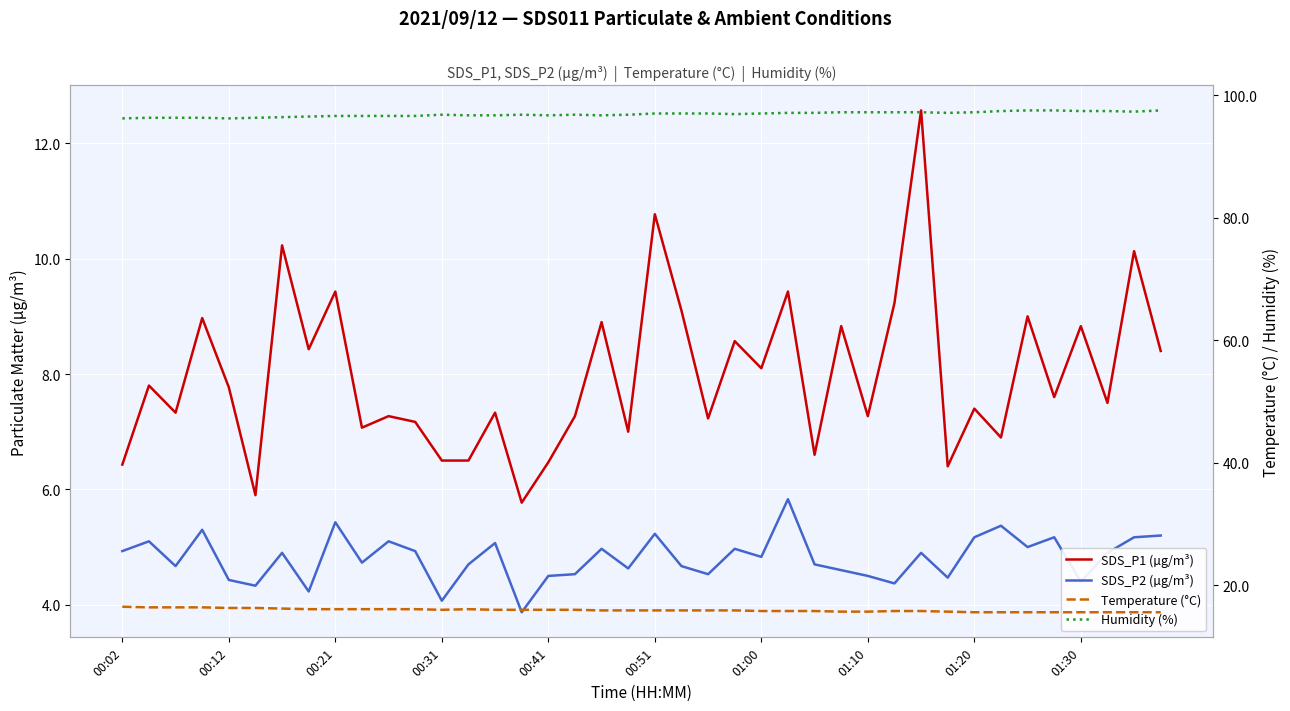

What is the difference between the second highest and minimum values in the SDS_P2 (µg/m³) series?

1.6